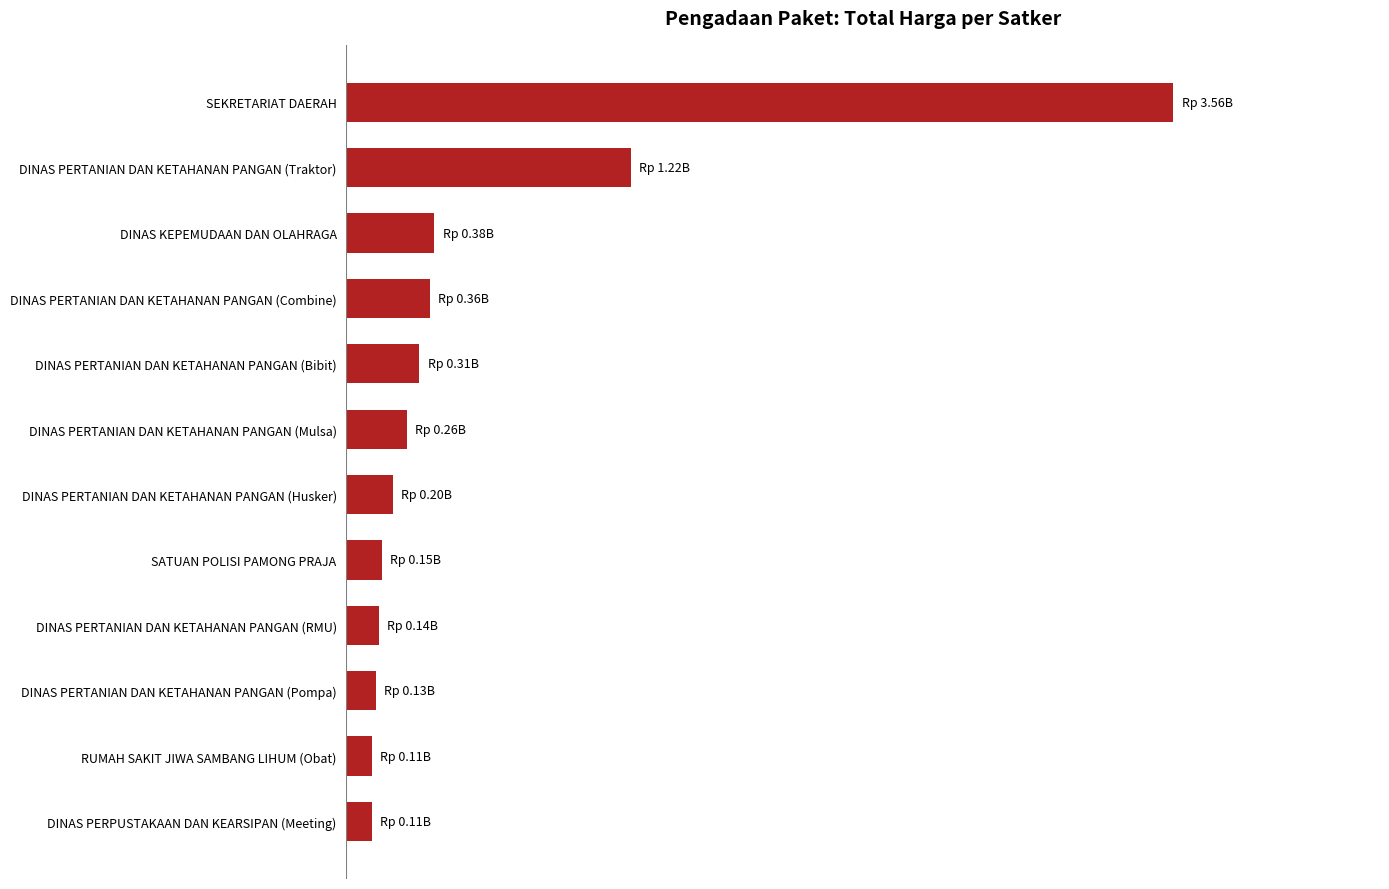

Does the chart contain any negative values?

No